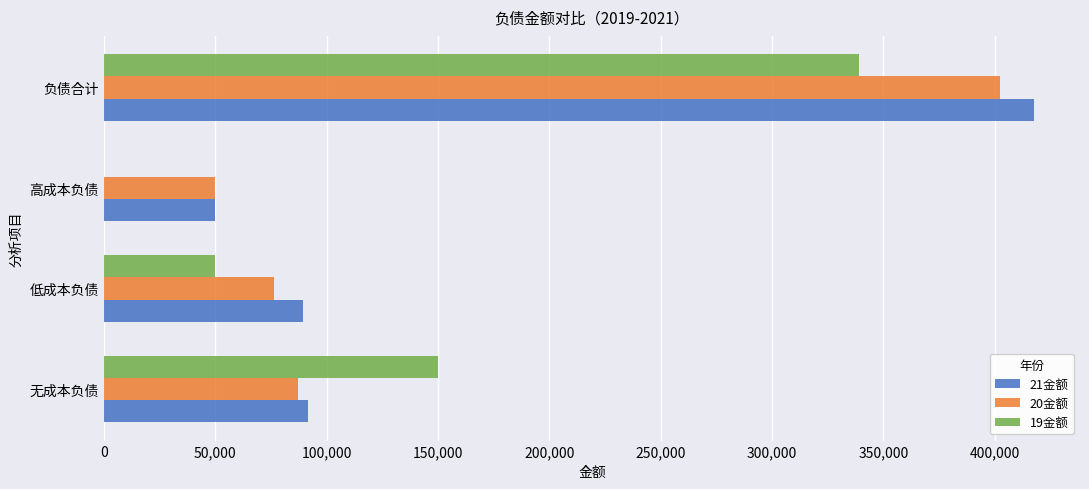

Between 无成本负债 and 高成本负债, which series saw the biggest shift?

19金额